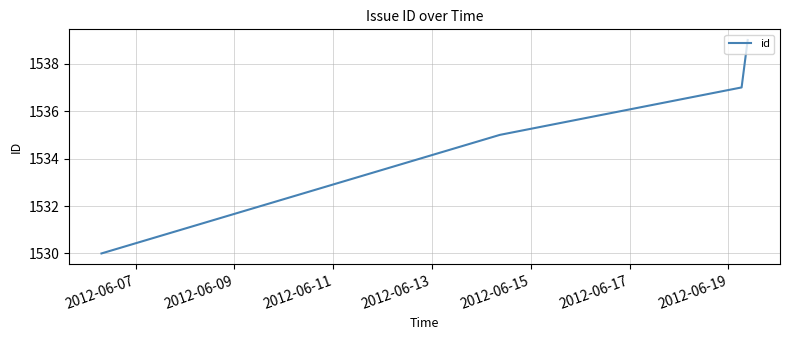

What is the minimum value shown in the chart?

1530